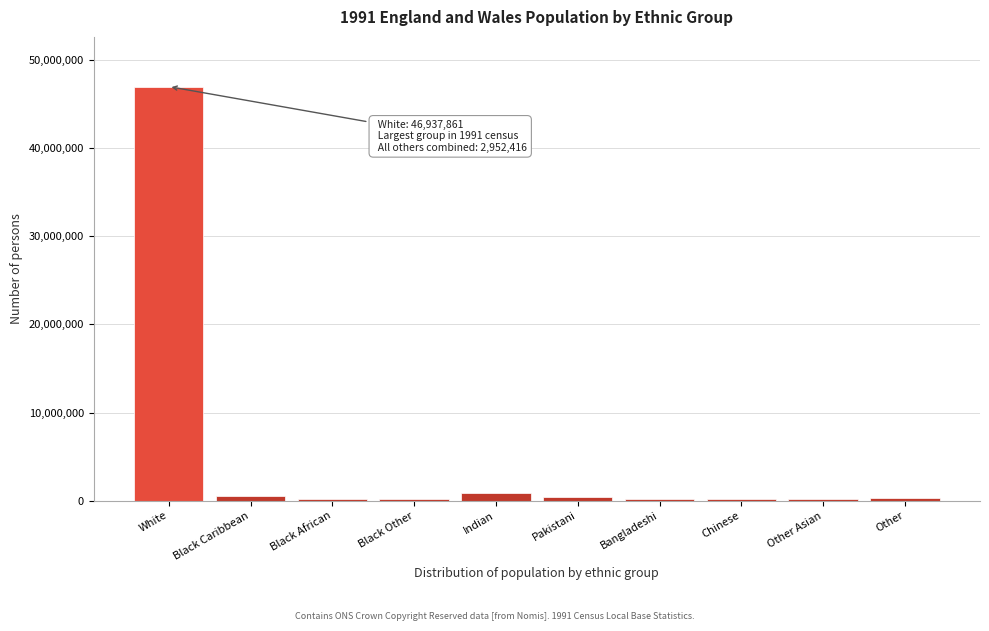

Which label corresponds to the largest value in the chart?

White